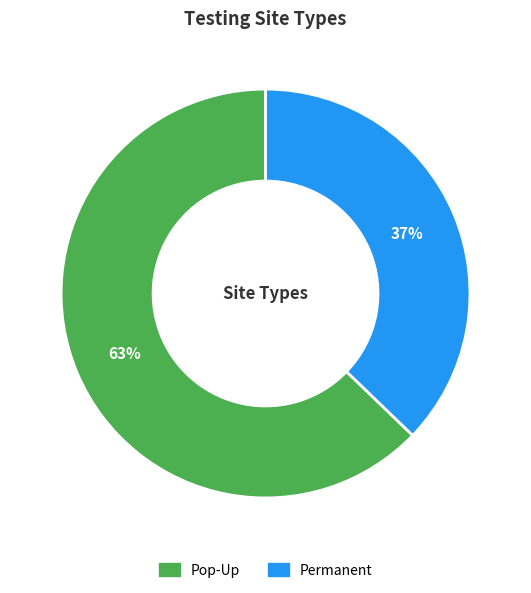

Combined, do Pop-Up and Permanent account for over 50%?

Yes